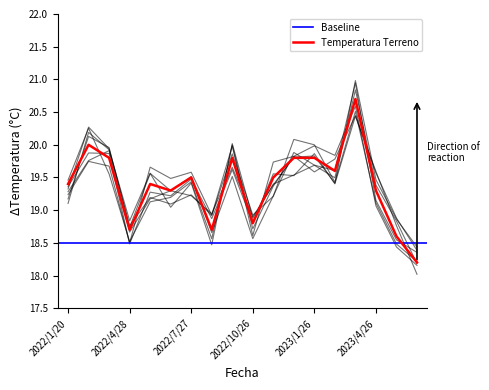

What is the average value?

19.4